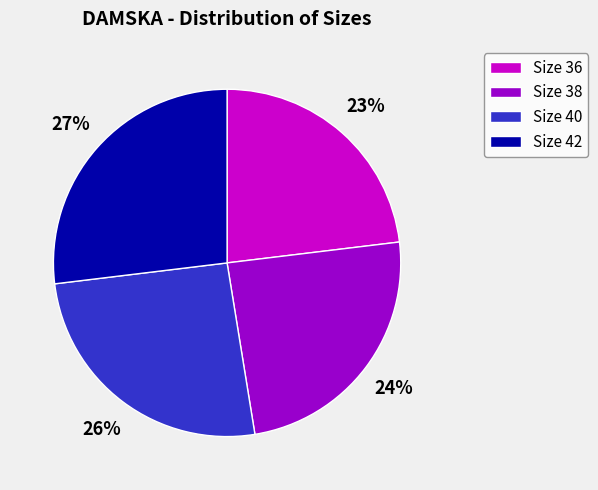

True or false: Size 38 accounts for 24% of the total.

True